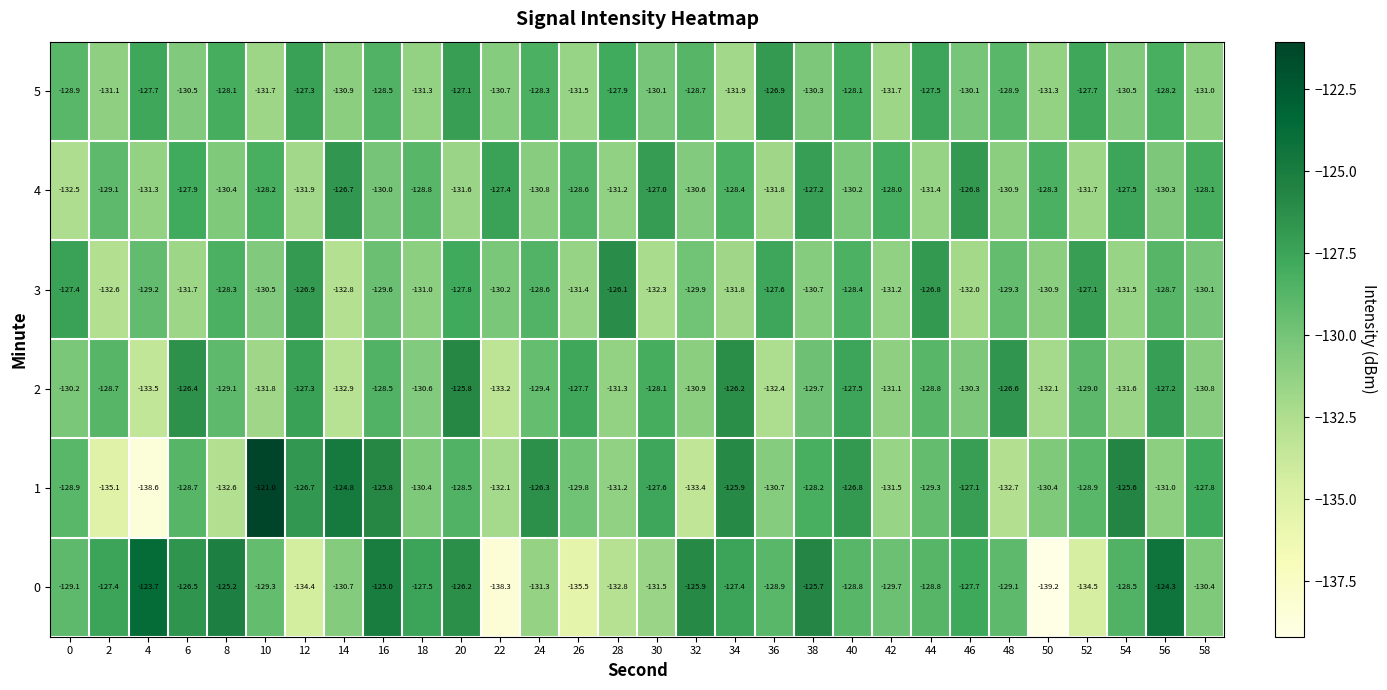

How many values in the 4 series exceed -129?

14